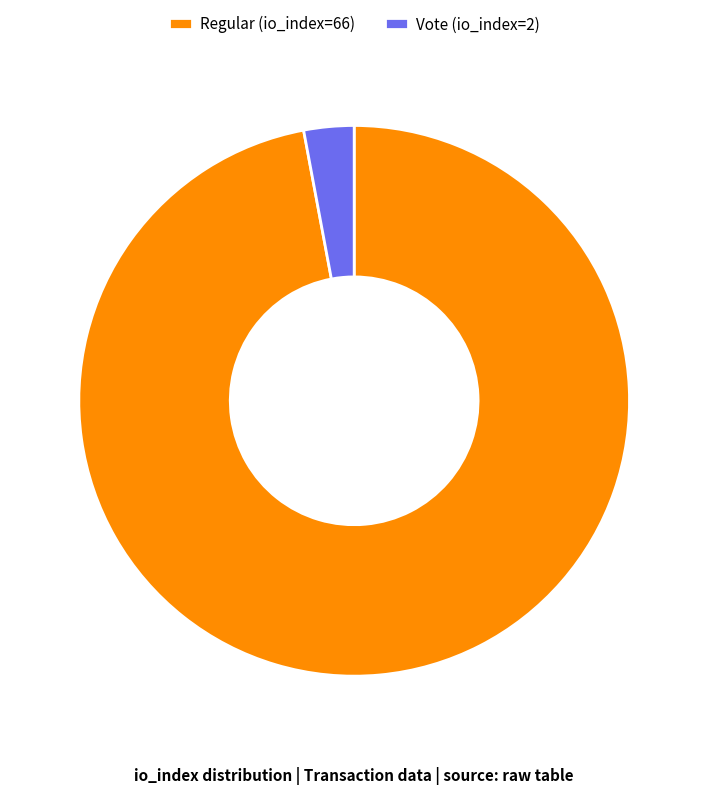

Which has a higher value, Vote (io_index=2) or Regular (io_index=66)?

Regular (io_index=66)